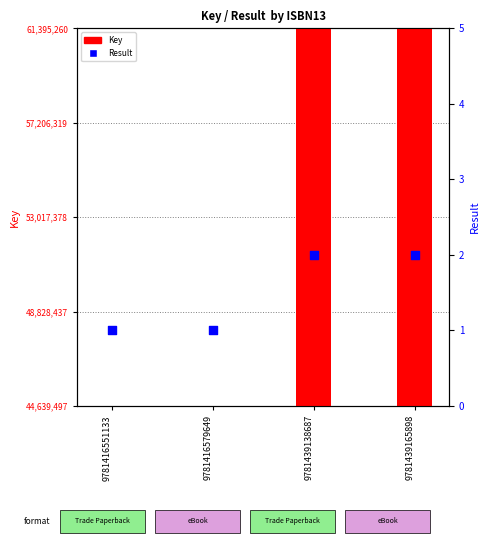

Is the value of Key at 9781416551133 greater than the value of Result at 9781416551133?

Yes